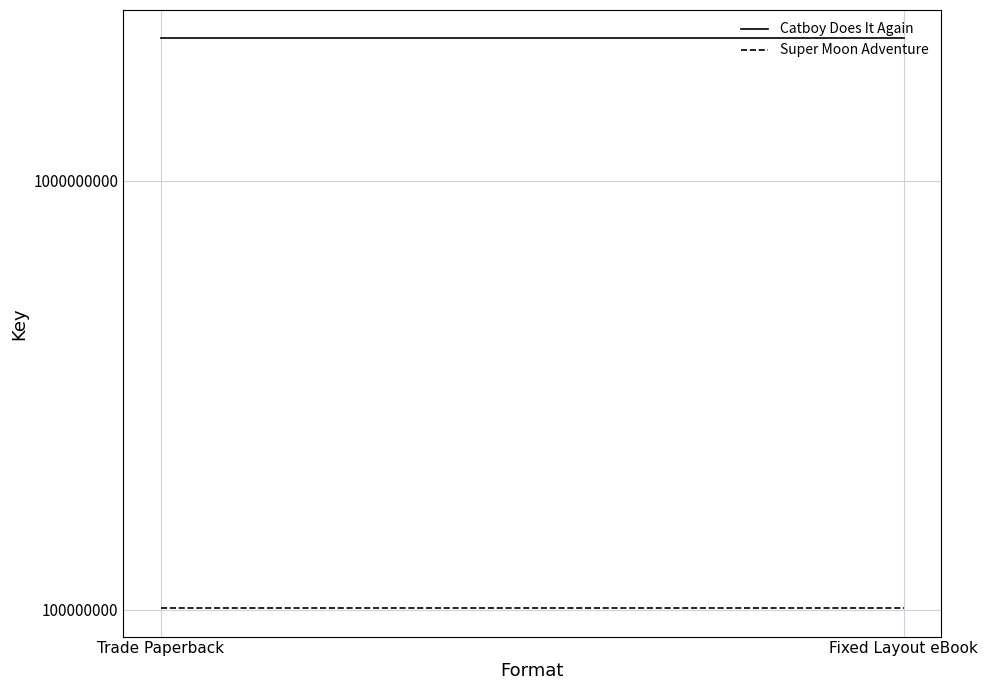

Reading left to right, extract all data points from this chart.

Catboy Does It Again: Trade Paperback=2142594888	Fixed Layout eBook=2142594888
Super Moon Adventure: Trade Paperback=100962164	Fixed Layout eBook=100962164